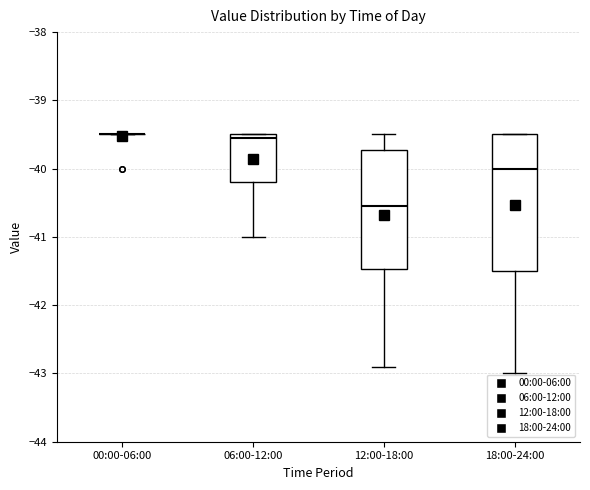

Where does the median line of the box for 12:00-18:00 sit on the y-axis? The values are not printed on the chart, so give them approximately, as read against the axis.

-40.5